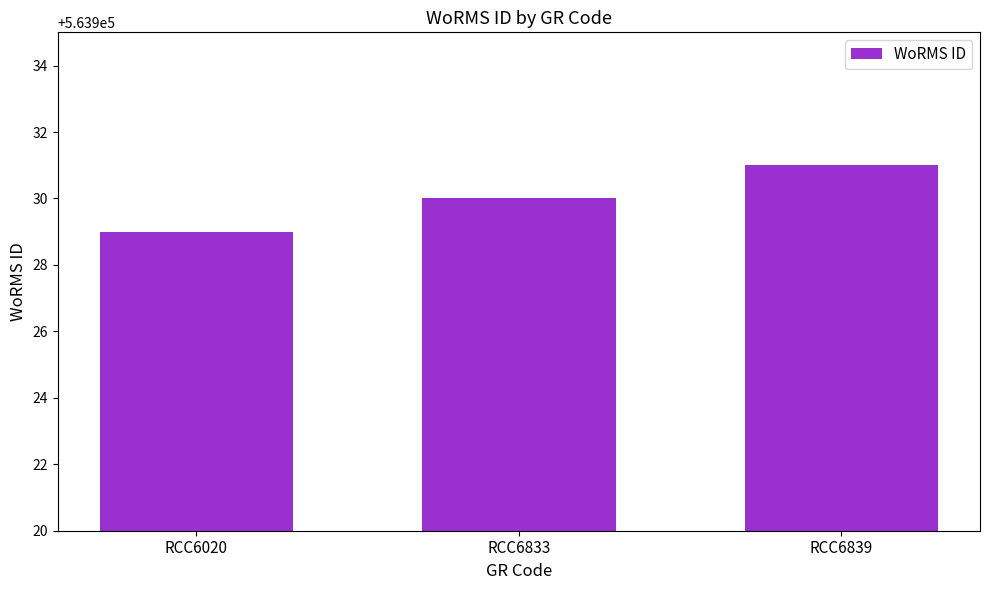

What is the average value?

563930